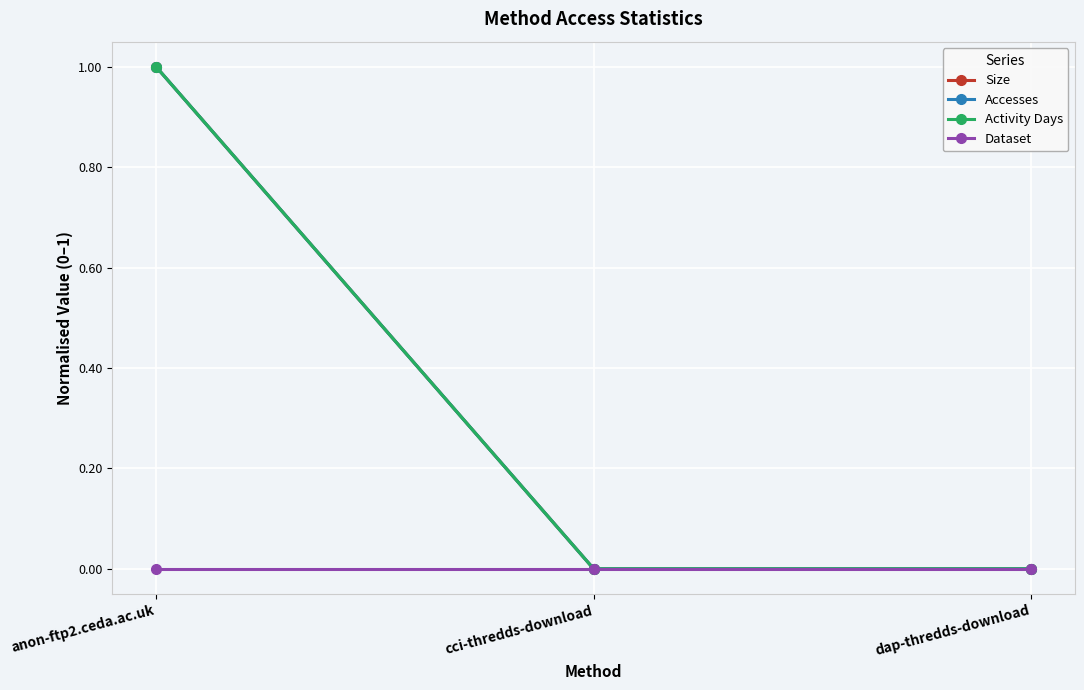

Does the chart have visible grid lines?

Yes